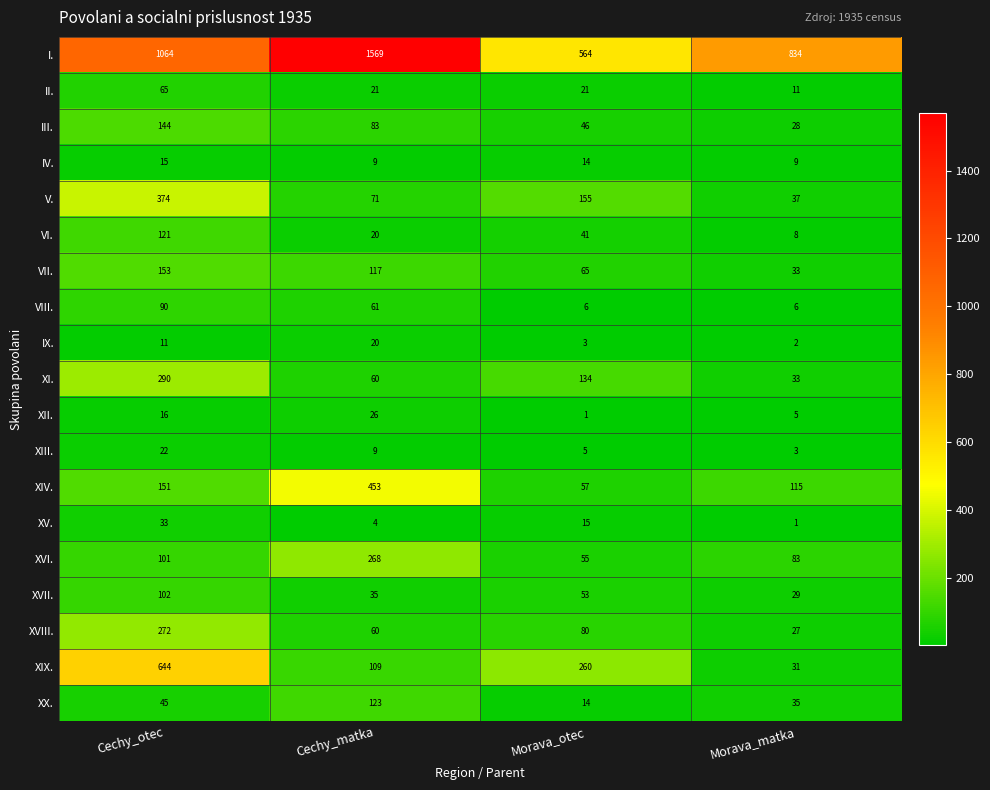

What is the sum of the I. values at Cechy_otec and Cechy_matka?

2633